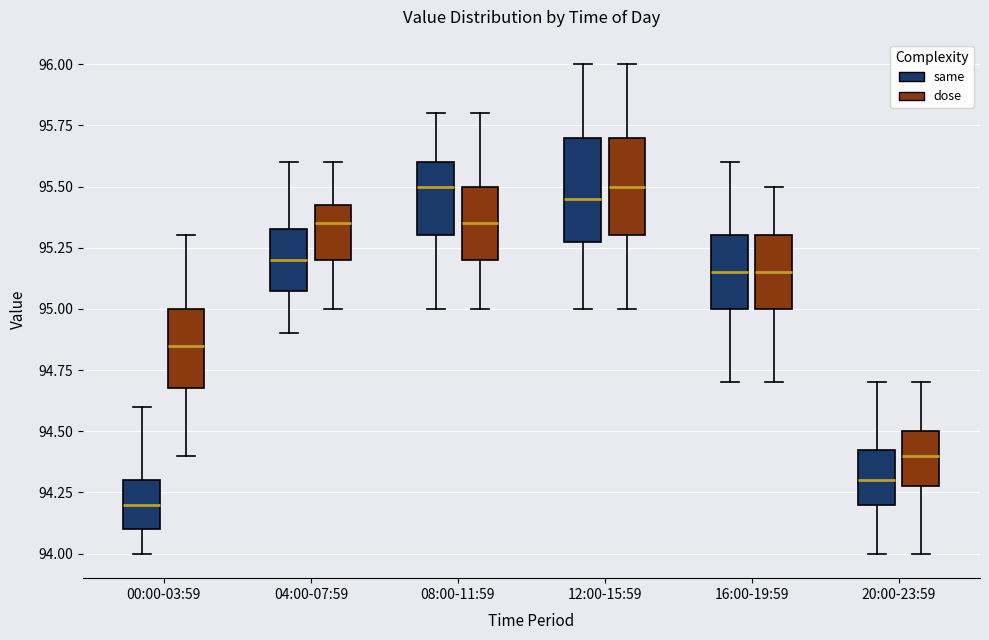

Reading left to right, read every box against the y-axis: the position of its median line, the range the box covers, and the ends of its whiskers. The values are not printed on the chart, so give them approximately, as read against the axis.

00:00-03:59 (same): median 94.20, box 94.10 to 94.30, whiskers 94.00 to 94.60
00:00-03:59 (dose): median 94.85, box 94.70 to 95.00, whiskers 94.40 to 95.30
04:00-07:59 (same): median 95.20, box 95.10 to 95.35, whiskers 94.90 to 95.60
04:00-07:59 (dose): median 95.35, box 95.20 to 95.45, whiskers 95.00 to 95.60
08:00-11:59 (same): median 95.50, box 95.30 to 95.60, whiskers 95.00 to 95.80
08:00-11:59 (dose): median 95.35, box 95.20 to 95.50, whiskers 95.00 to 95.80
12:00-15:59 (same): median 95.45, box 95.30 to 95.70, whiskers 95.00 to 96.00
12:00-15:59 (dose): median 95.50, box 95.30 to 95.70, whiskers 95.00 to 96.00
16:00-19:59 (same): median 95.15, box 95.00 to 95.30, whiskers 94.70 to 95.60
16:00-19:59 (dose): median 95.15, box 95.00 to 95.30, whiskers 94.70 to 95.50
20:00-23:59 (same): median 94.30, box 94.20 to 94.45, whiskers 94.00 to 94.70
20:00-23:59 (dose): median 94.40, box 94.30 to 94.50, whiskers 94.00 to 94.70